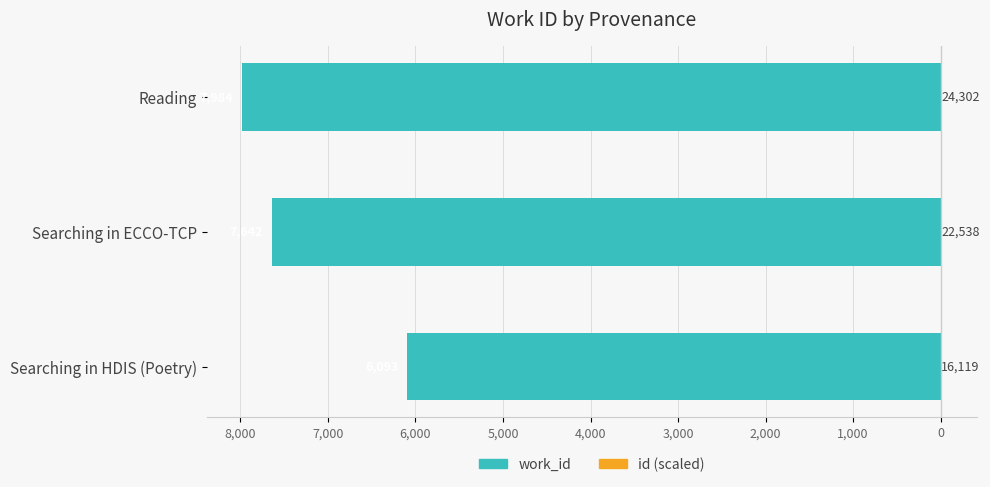

True or false: id (scaled) has a value of 12.2 at Reading.

True